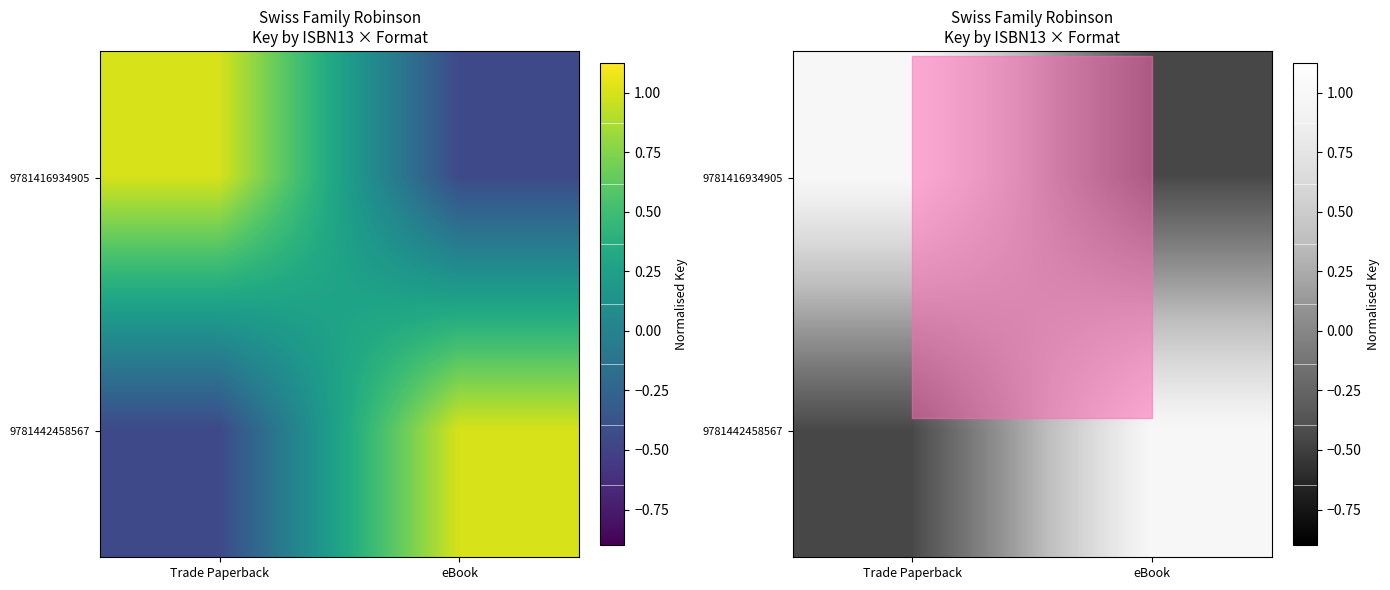

How many data points in 9781442458567 are less than 1?

1